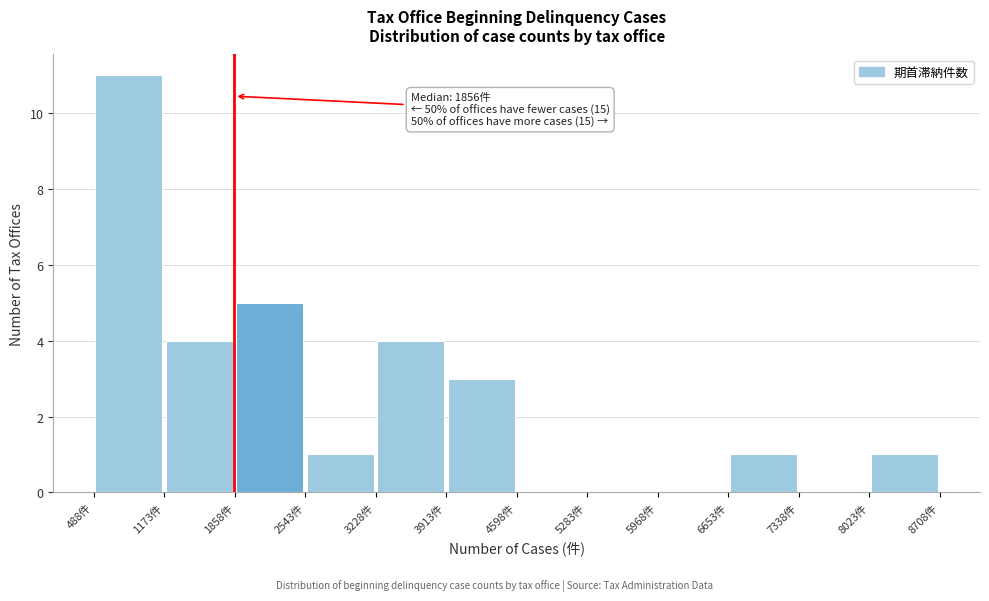

Over which range of the x-axis is the bar tallest?

500 to 1200